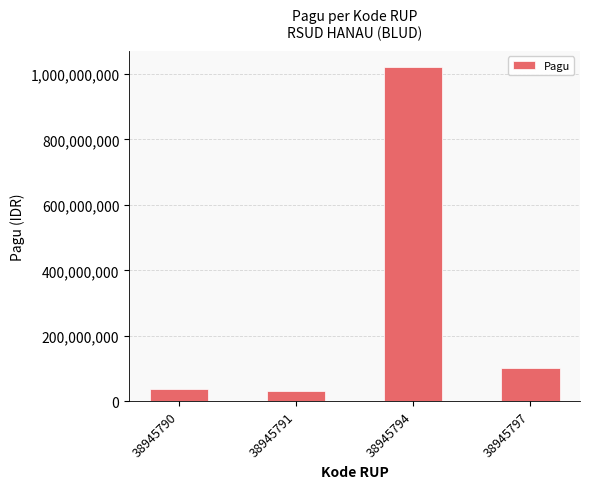

What is the ratio of the value at 38945791 to the value at 38945797?

0.3